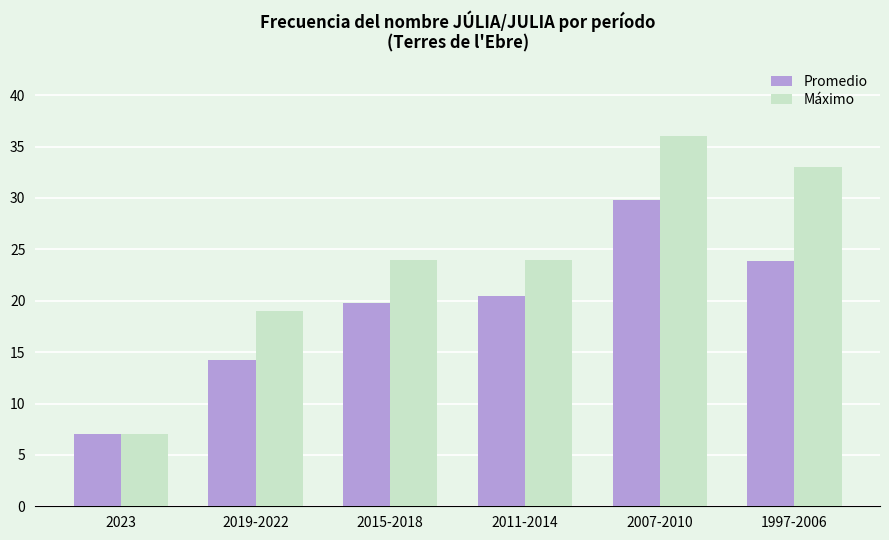

At which label does Máximo reach its peak?

2007-2010